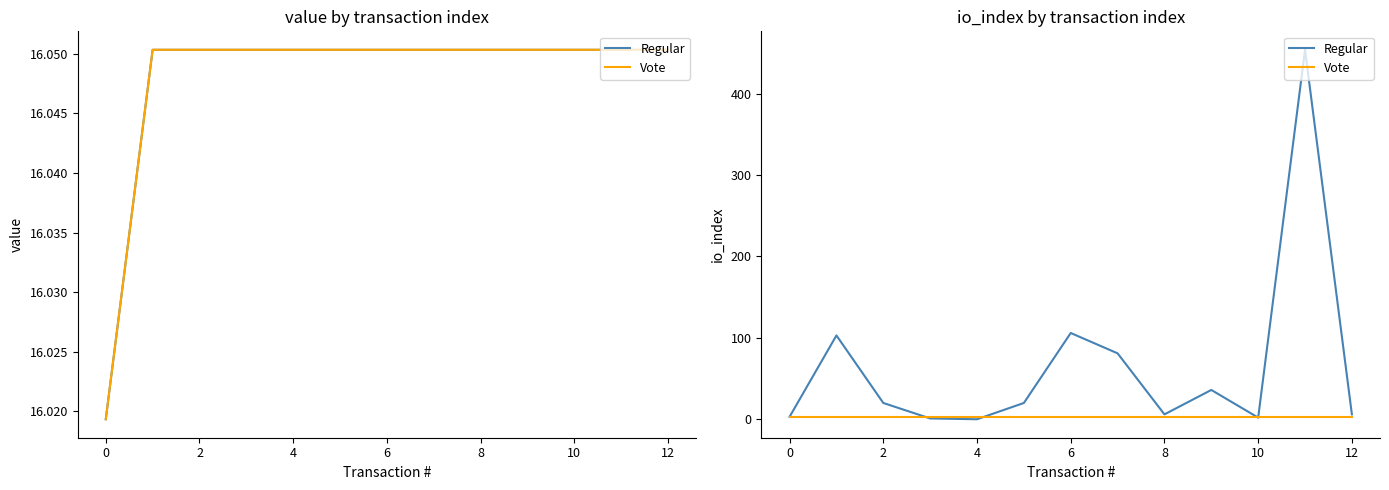

Is this an area chart (filled region under the line)?

No